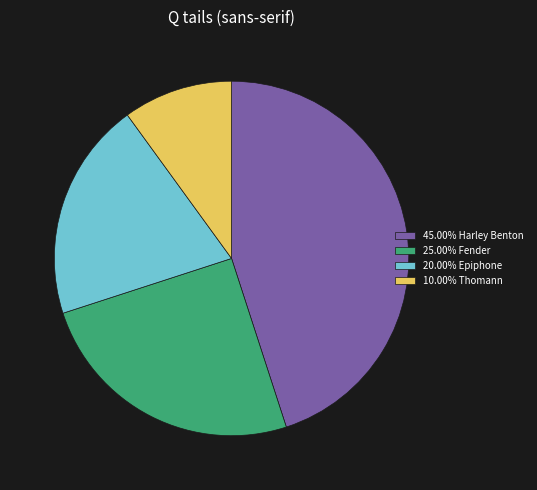

Does any single category account for the majority?

No